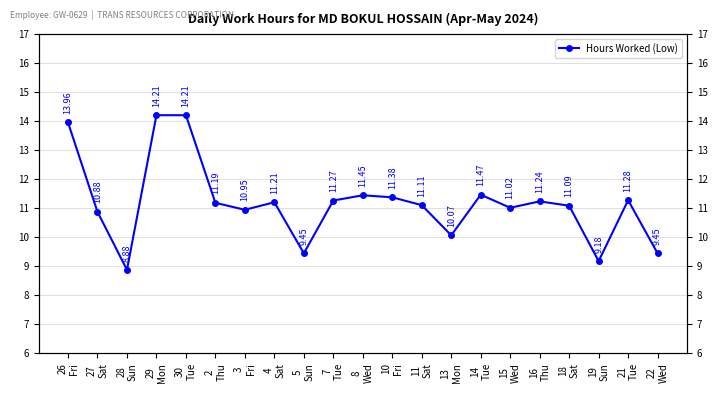

How many lines are shown in the chart?

1